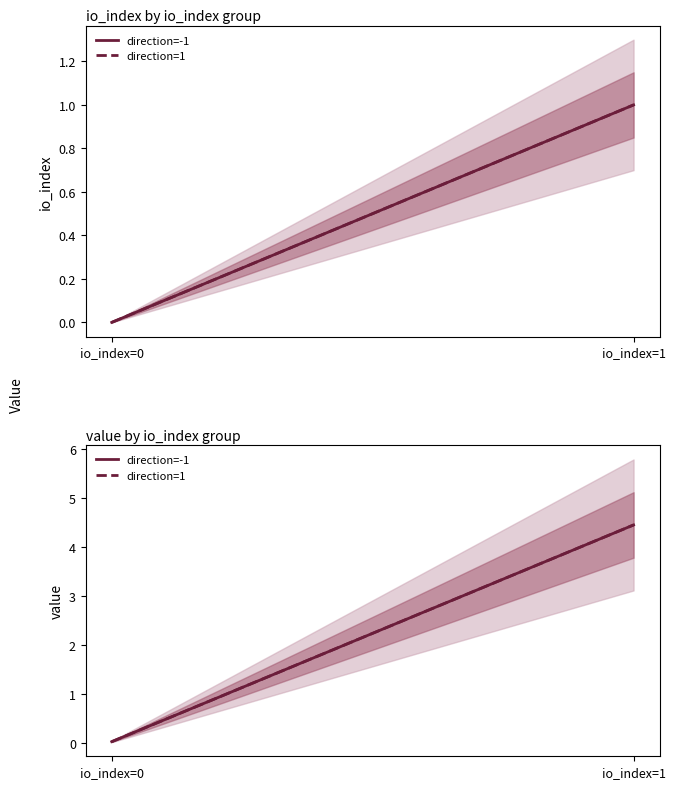

The value of direction=-1 at io_index=1 is 2.9. True or false?

False